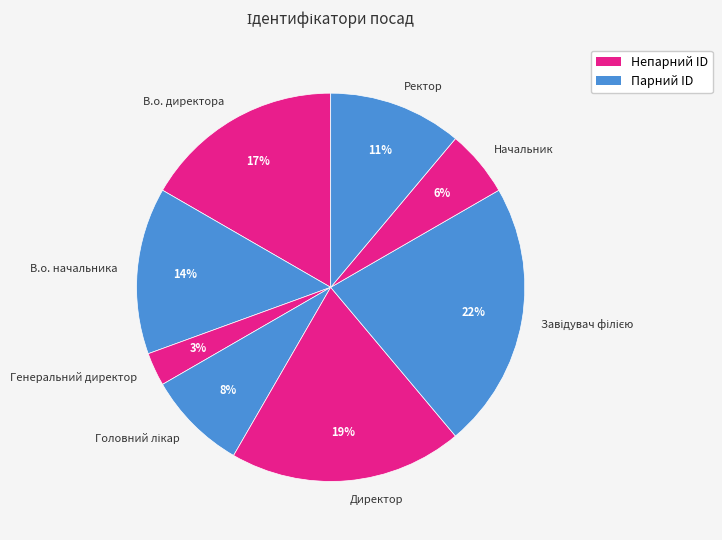

Is the sum of Начальник and Ректор greater than half?

No